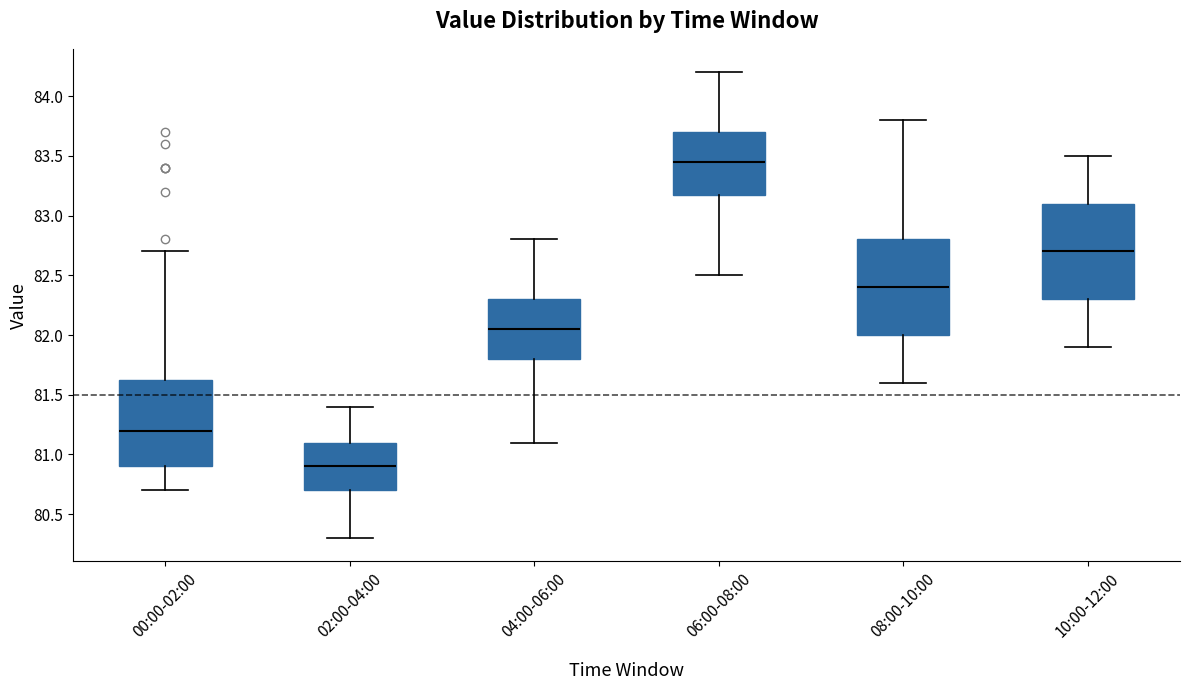

Which box has the lowest median line?

02:00-04:00